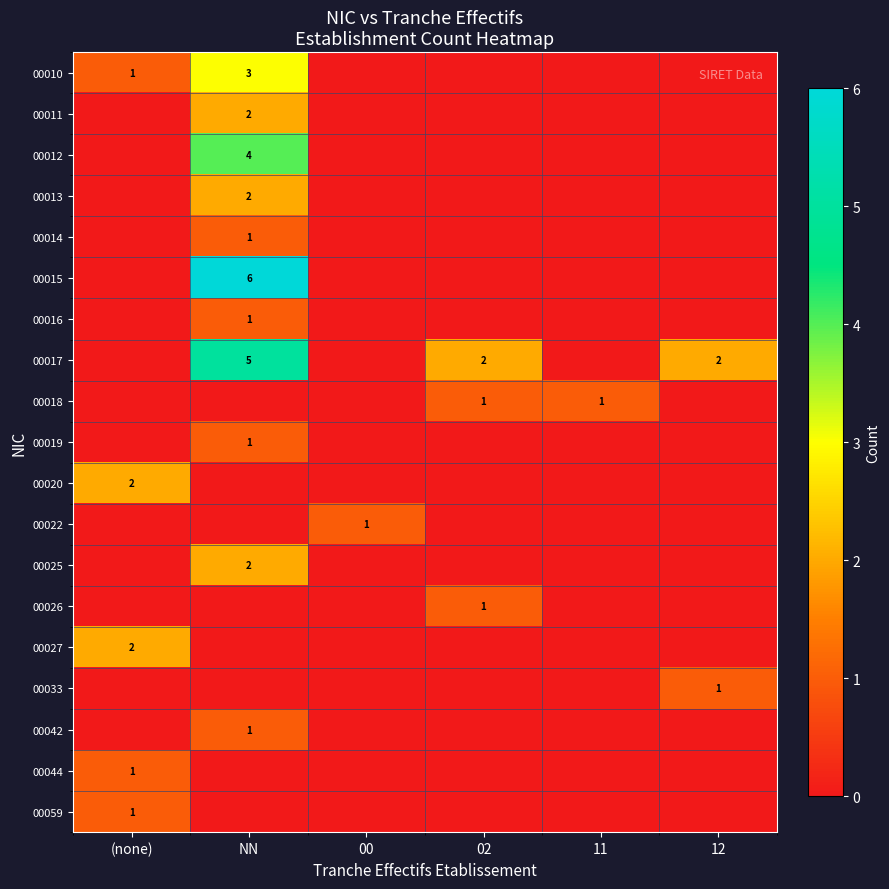

True or false: 00010 has a value of 1 at NN.

False